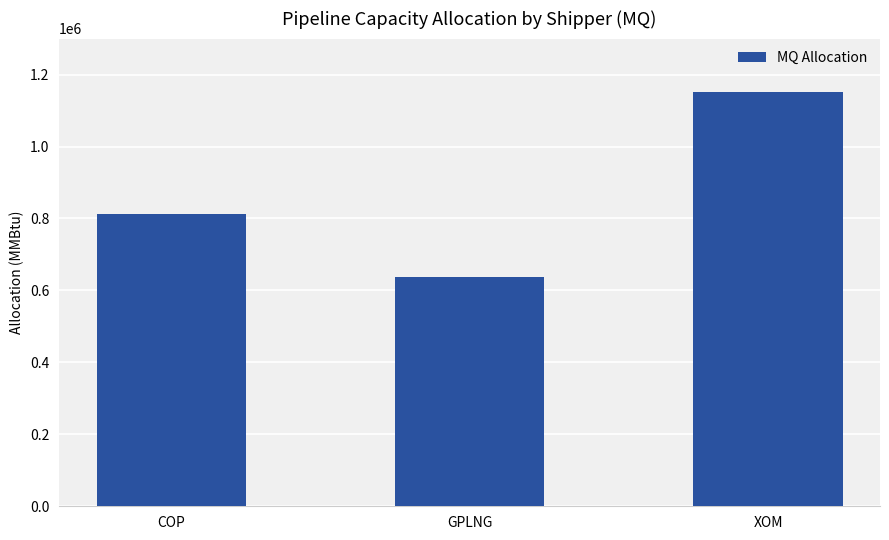

The chart shows a value of 1340153 at COP. True or false?

False